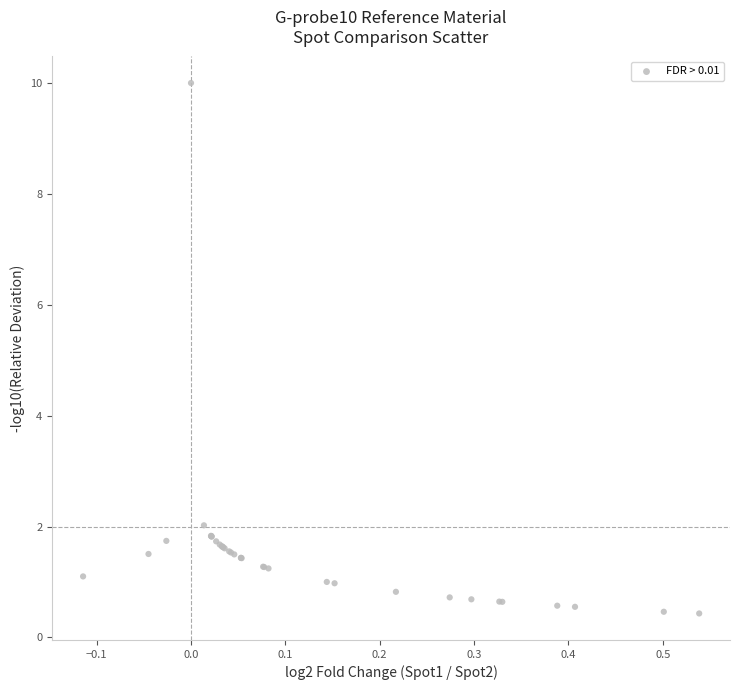

What Y value in the scatter plot is closest to 5?

2.0